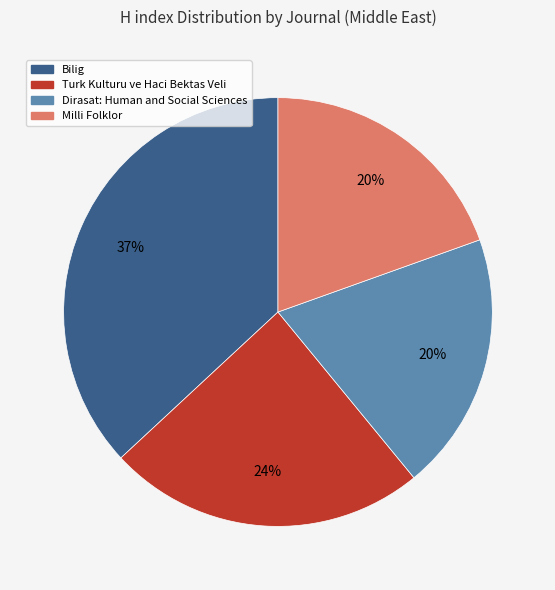

How many slices are in this pie chart?

4